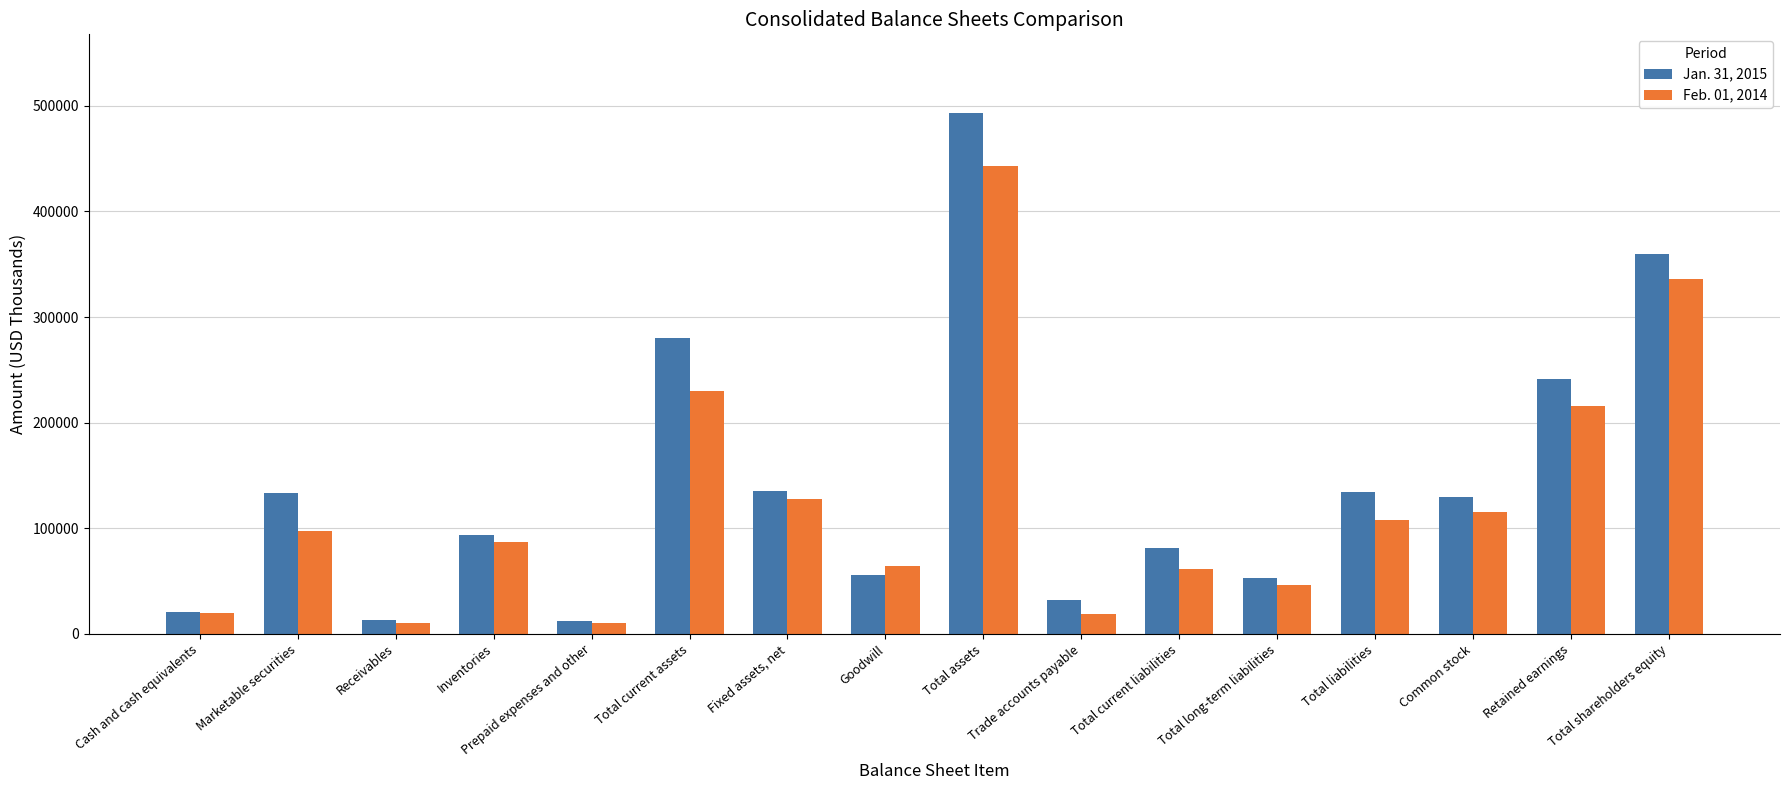

What are all the series names shown in the legend?

Jan. 31, 2015, Feb. 01, 2014